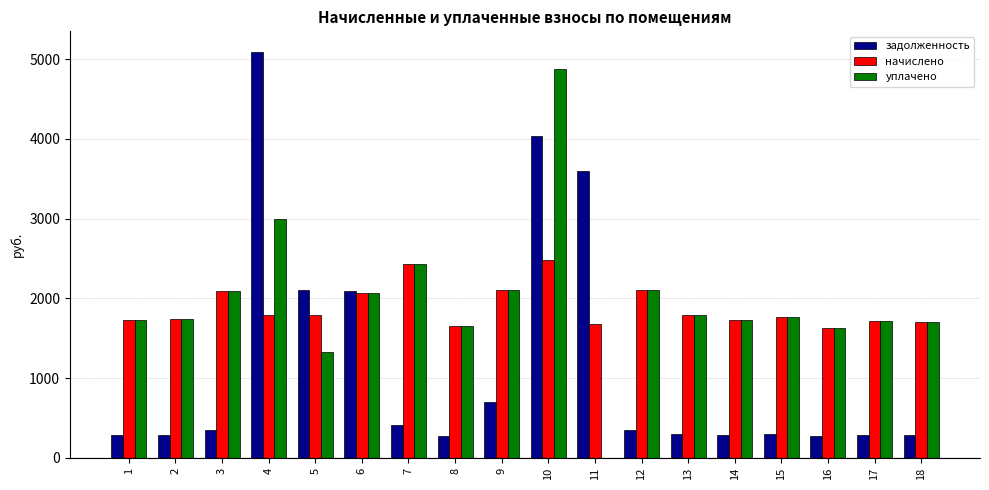

What are all the series names shown in the legend?

задолженность, начислено, уплачено